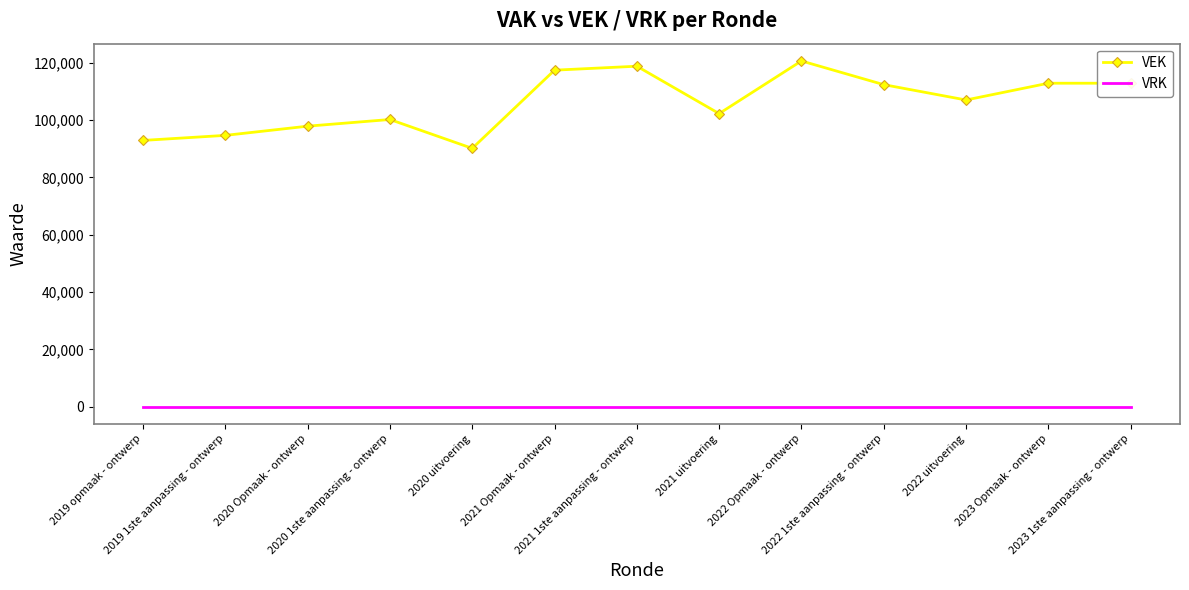

What is the maximum value shown in the chart?

120685